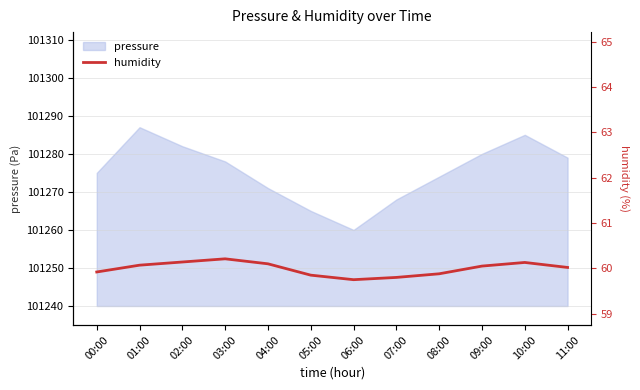

What is the sum of all values?

719.9